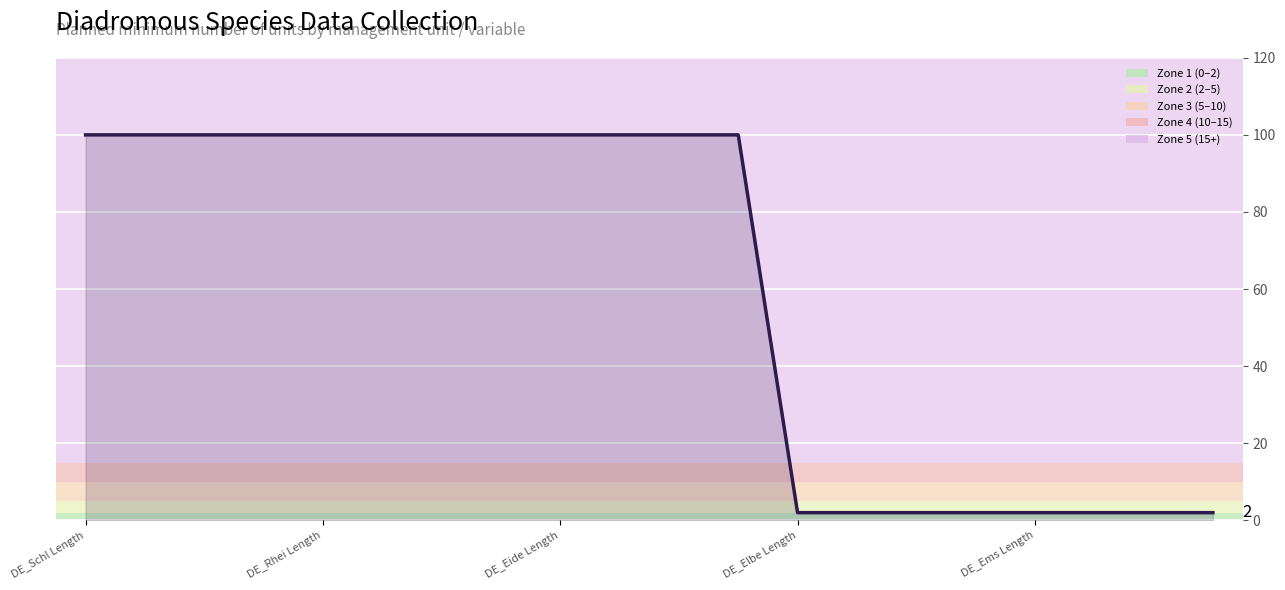

What is the maximum value shown in the chart?

100